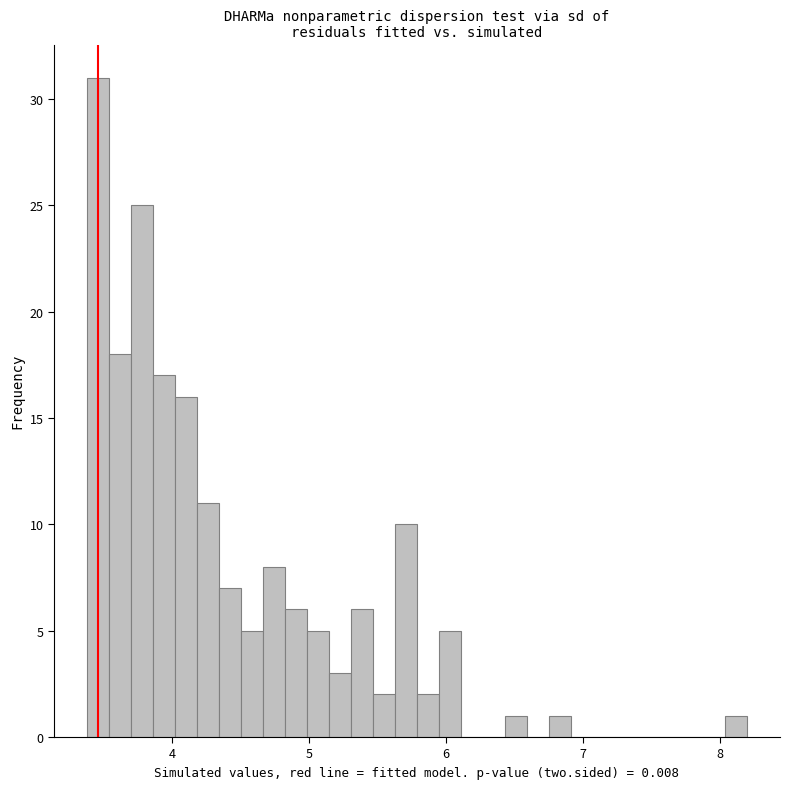

Read against the x-axis, roughly where is the centre of the tallest bar?

3.5